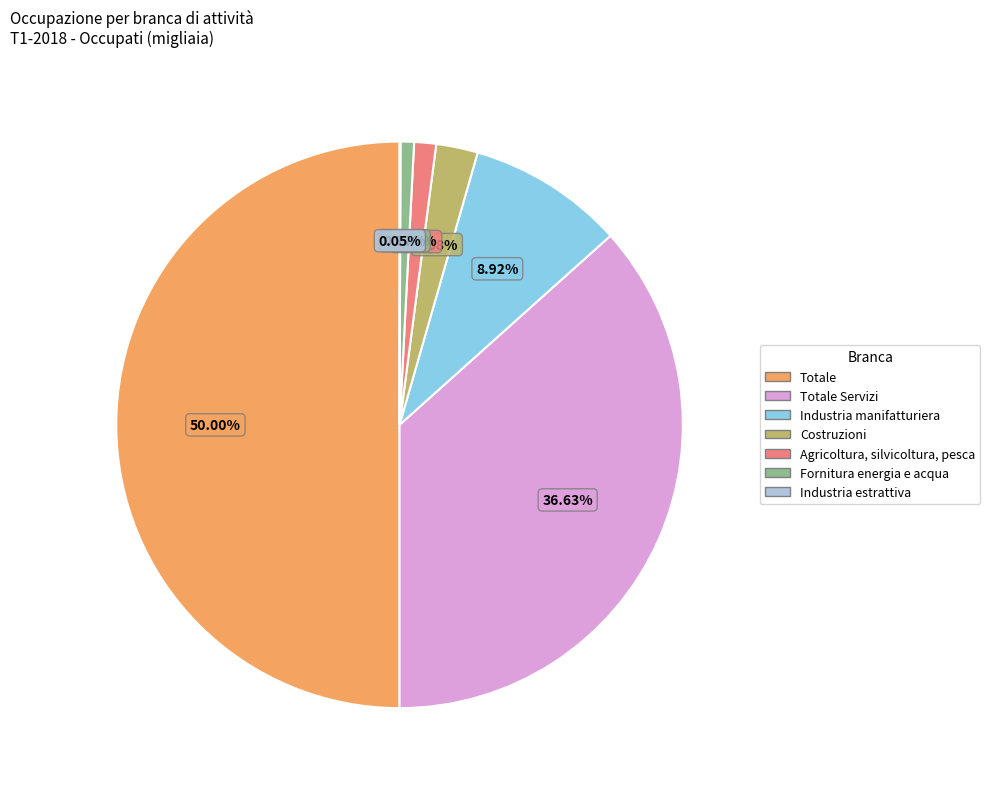

Which category has the smallest portion of the pie?

Industria estrattiva